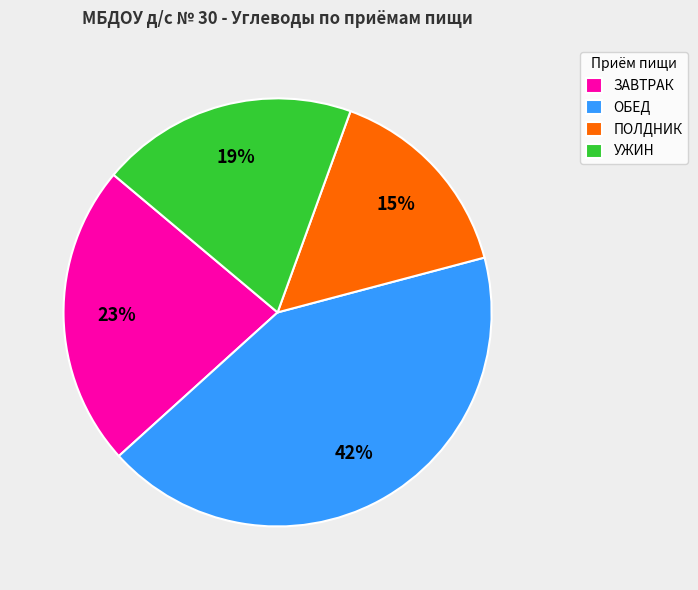

To the nearest percent, what is the average slice percentage?

25%